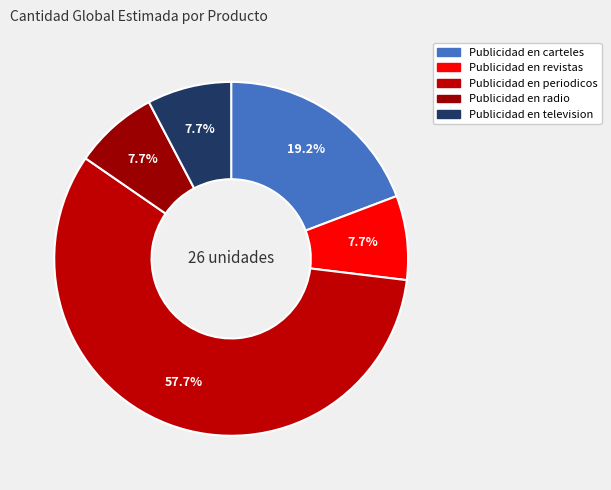

Does Publicidad en periodicos represent more than half of the total?

Yes